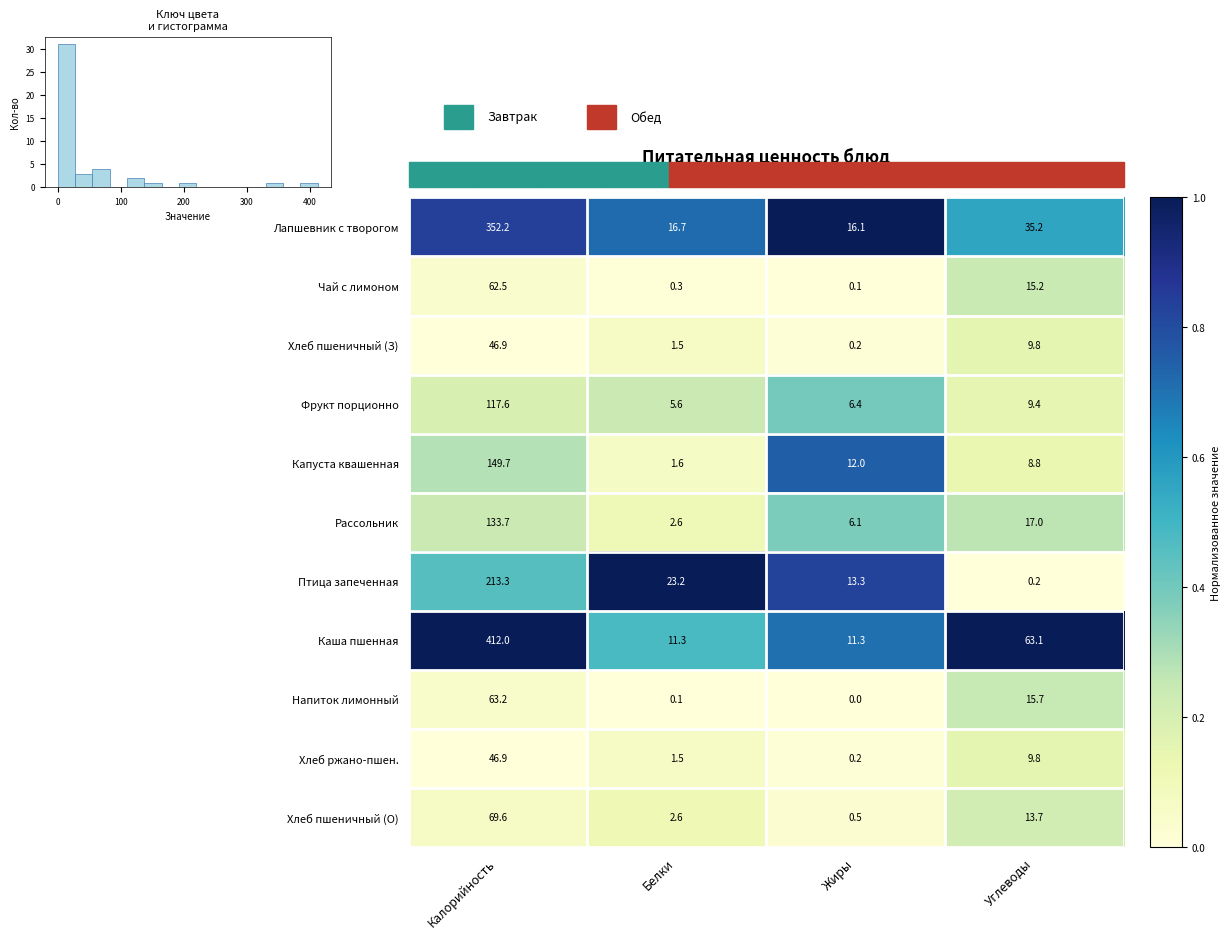

At which label does Лапшевник с творогом first exceed 35?

Калорийность